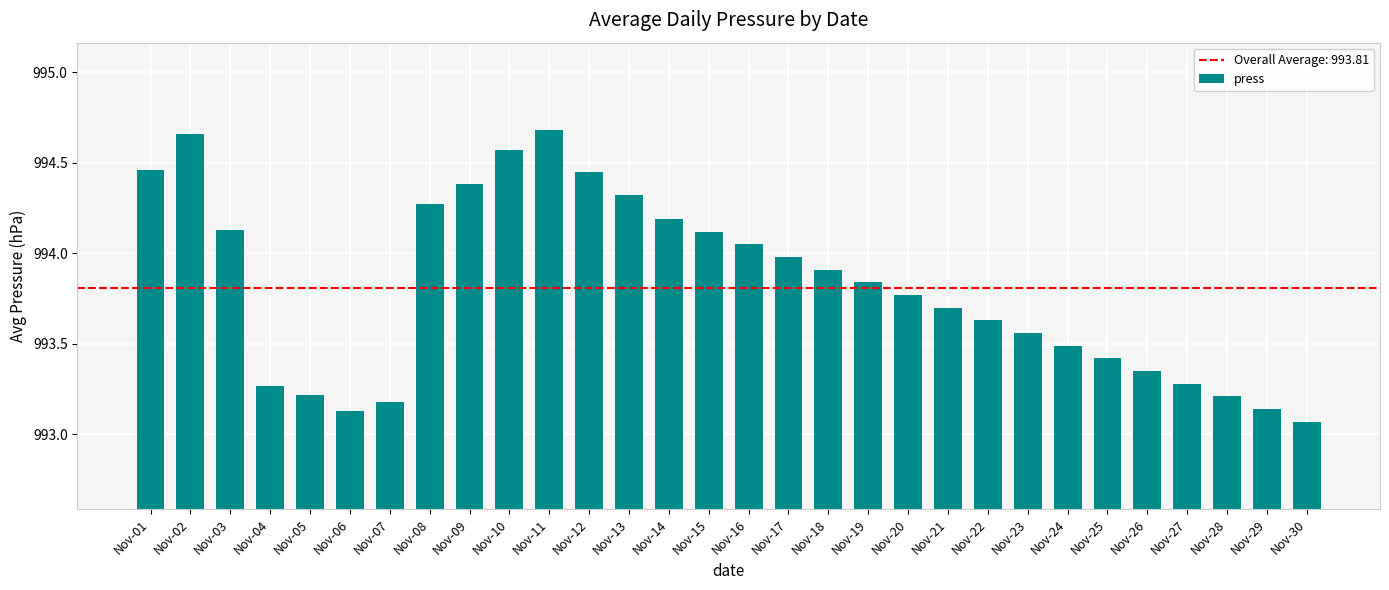

How many bars are there in total?

30